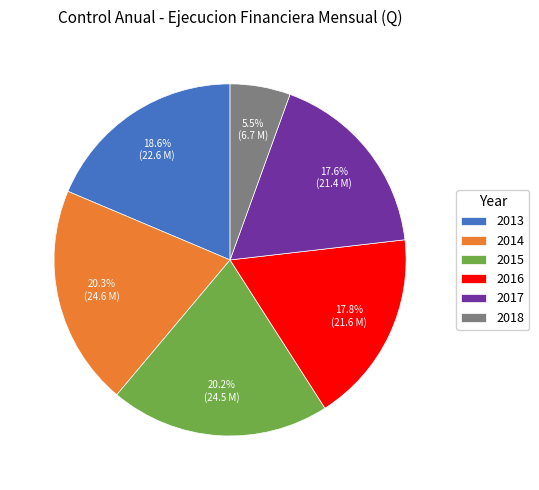

Does 2017 account for over 50% of the chart?

No